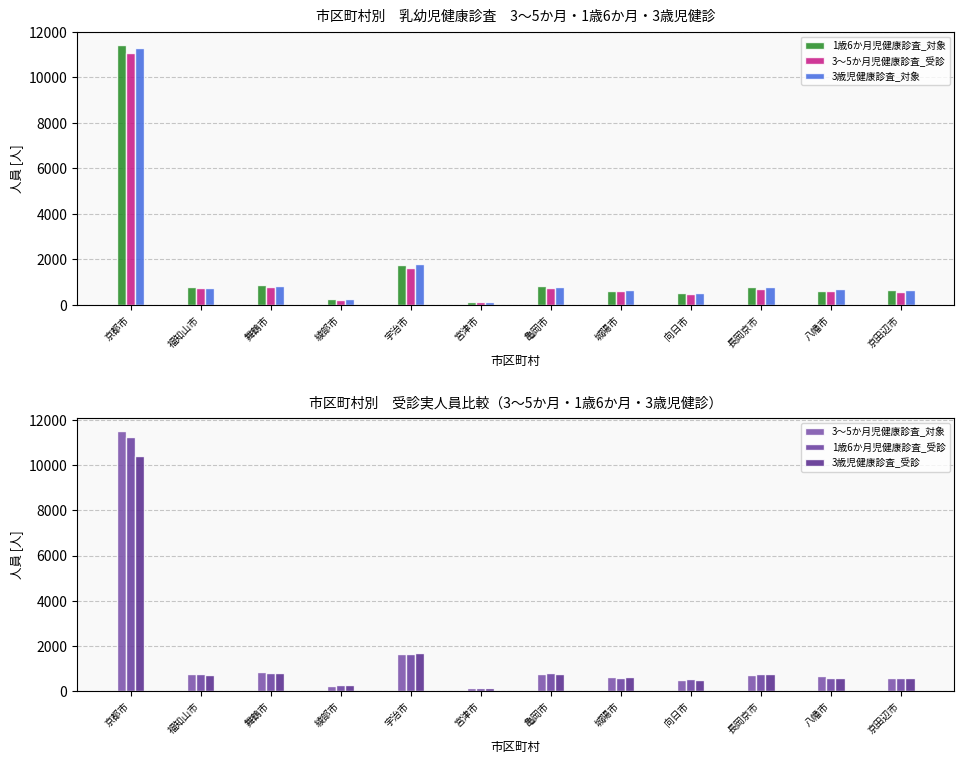

Reading left to right, transcribe all the data shown in this chart.

1歳6か月児健康診査_対象: 11437	785	858	264	1740	135	827	625	532	776	628	636
3～5か月児健康診査_受診: 11073	724	791	230	1635	113	750	605	493	680	620	570
3歳児健康診査_対象: 11307	740	839	272	1787	130	798	663	540	780	687	668
3～5か月児健康診査_対象: 11521	740	839	244	1649	114	766	618	497	712	655	575
1歳6か月児健康診査_受診: 11258	761	814	250	1649	133	796	584	520	740	581	598
3歳児健康診査_受診: 10426	698	780	264	1666	123	756	620	477	743	577	578